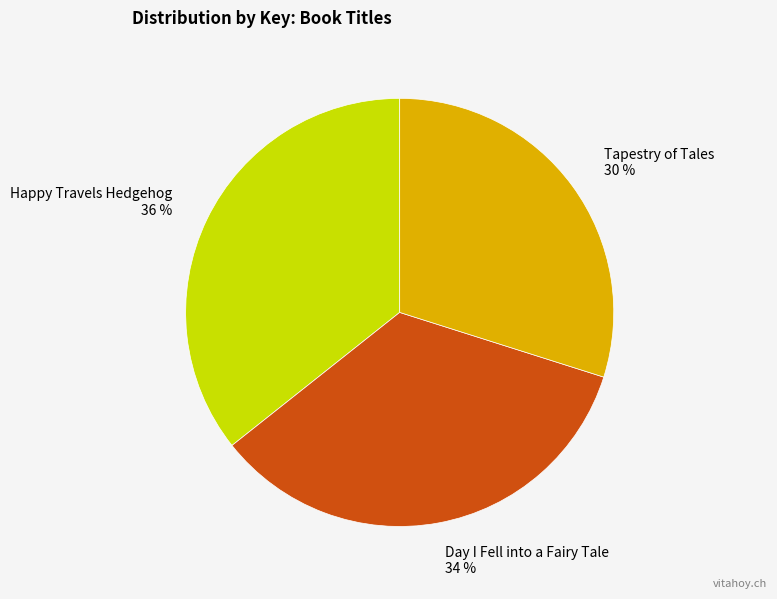

To the nearest percent, what is the average slice percentage?

33%